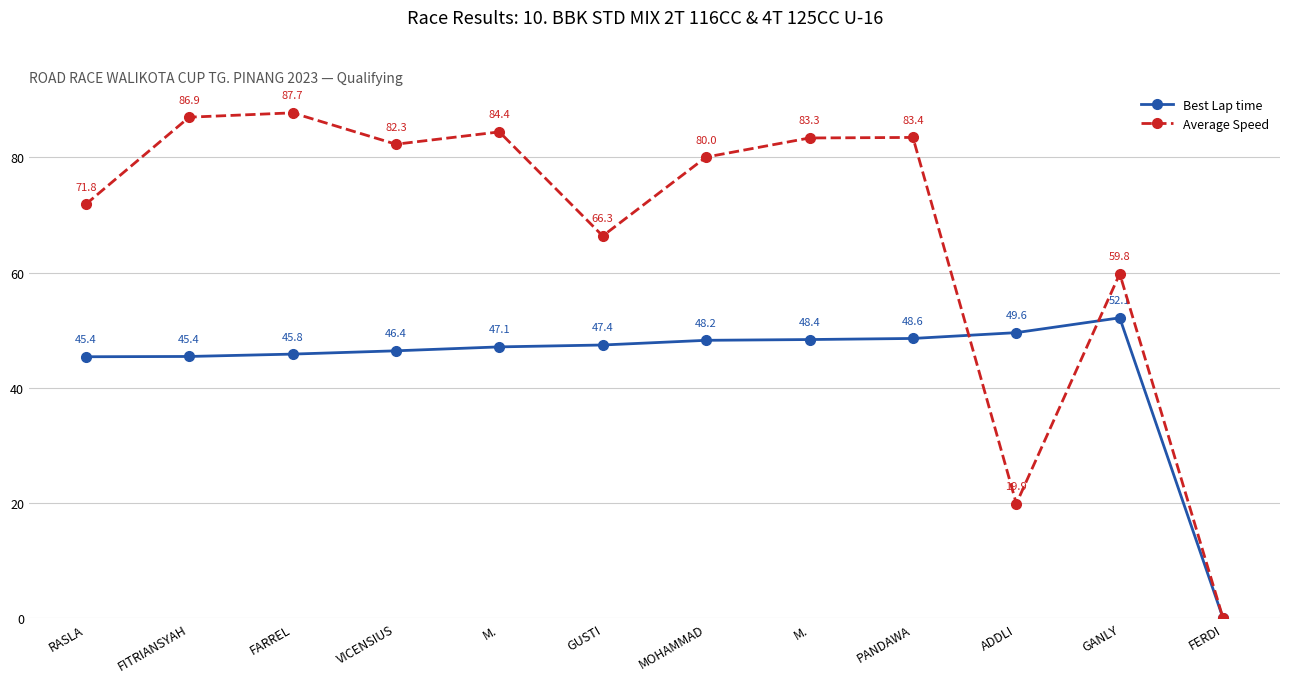

How many interior local peaks does the Best Lap time series have?

1